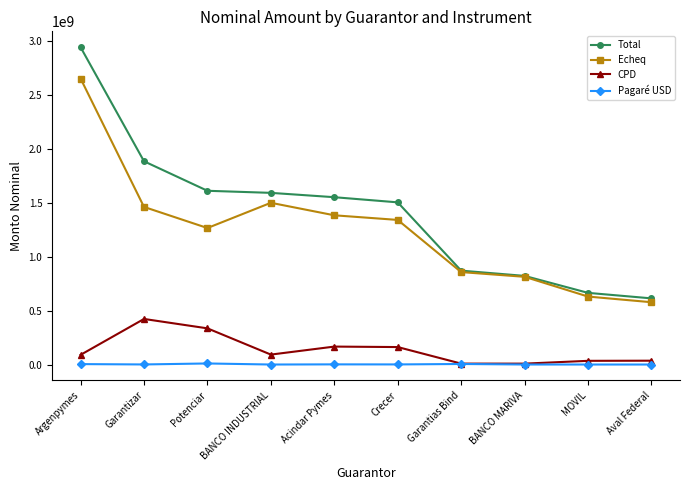

True or false: Echeq has a value of 1792384389.3 at Potenciar.

False